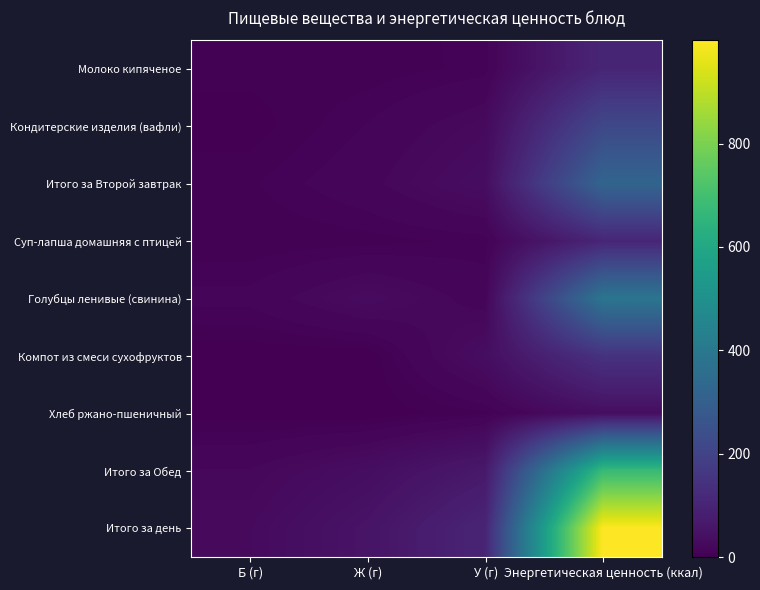

Rank the series at Энергетическая ценность (ккал) from highest to lowest value.

Итого за день, Итого за Обед, Голубцы ленивые (свинина), Итого за Второй завтрак, Кондитерские изделия (вафли), Компот из смеси сухофруктов, Суп-лапша домашняя с птицей, Молоко кипяченое, Хлеб ржано-пшеничный